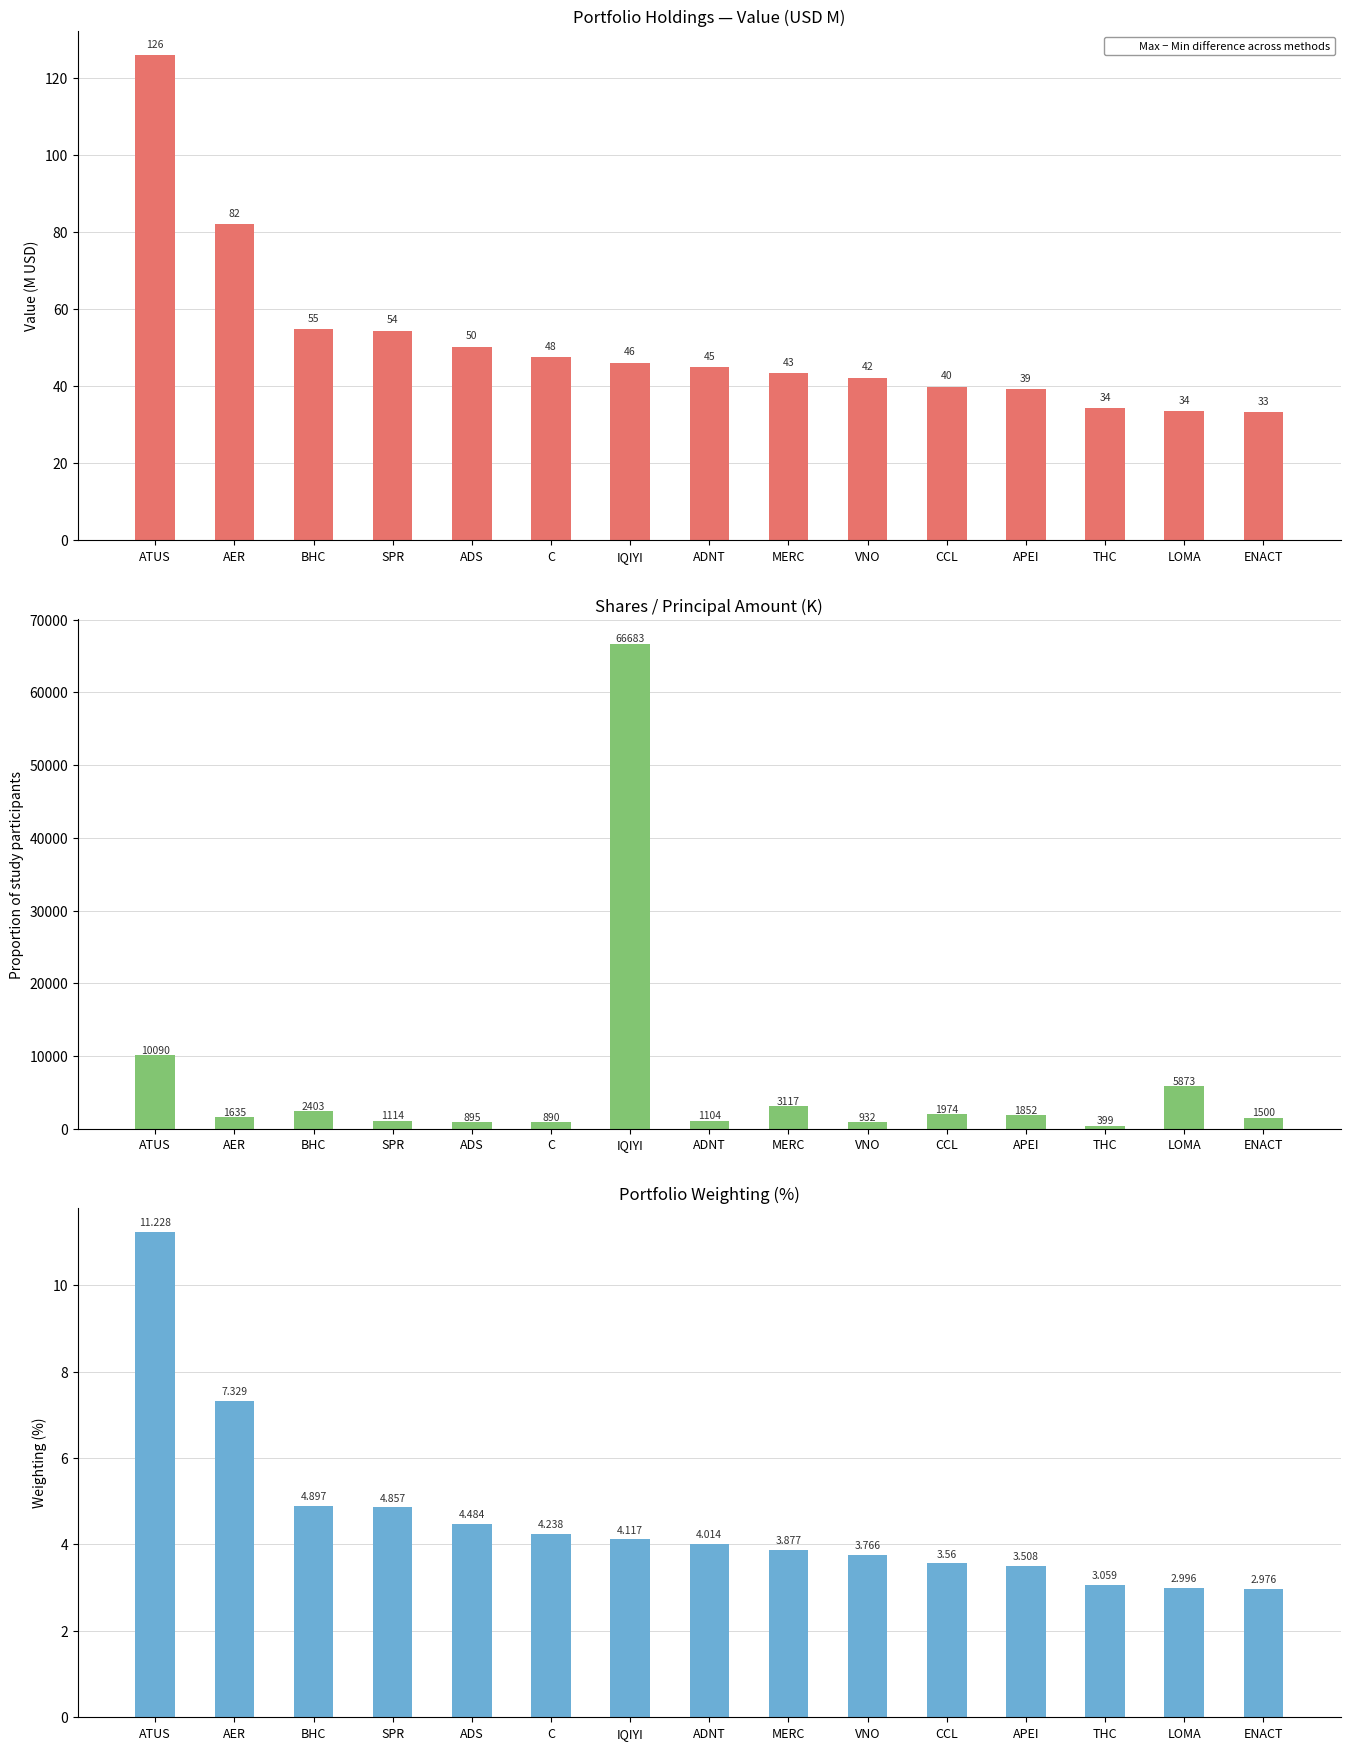

How many groups of bars are there?

15